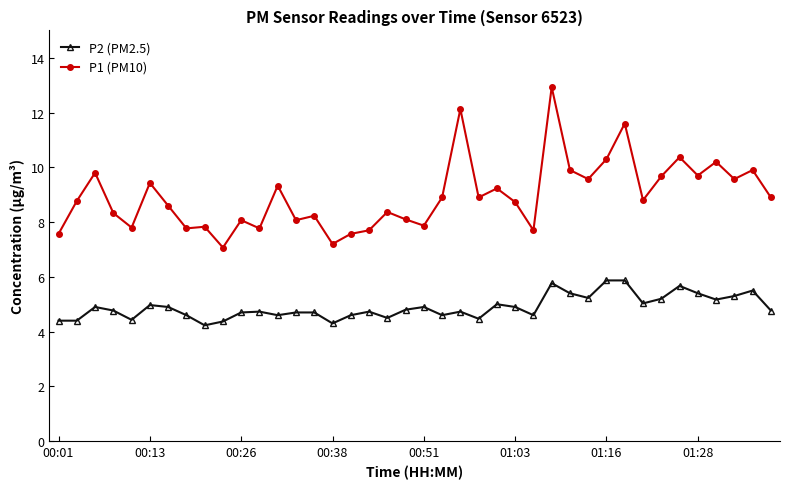

What is the difference between the maximum and minimum values in the P2 (PM2.5) series?

1.6